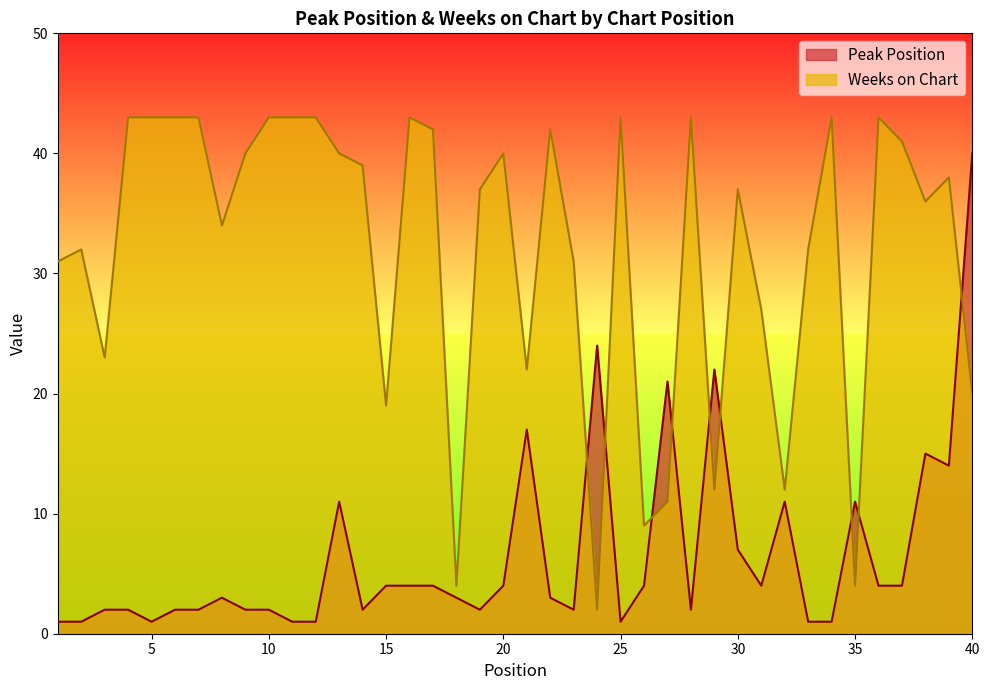

Does the chart have visible grid lines?

No